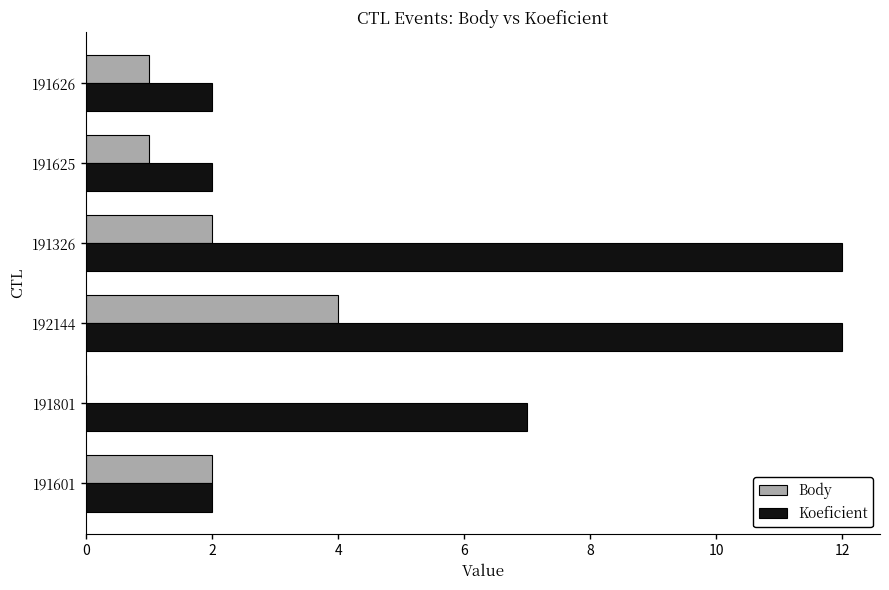

Which series has the largest total across all categories?

Koeficient